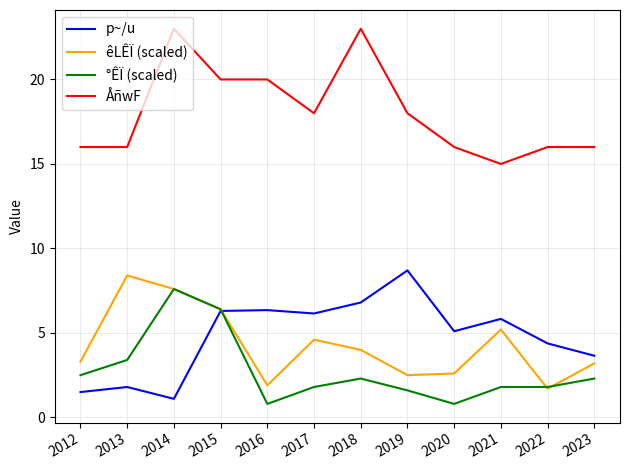

Which category has the highest value in the °ÊÏ (scaled) series?

2014